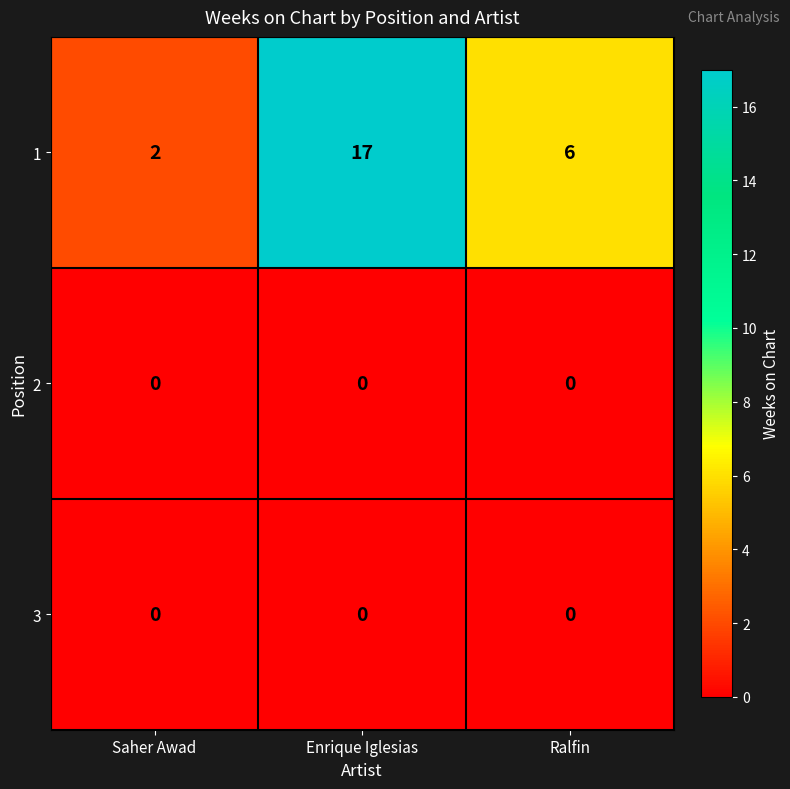

Read the 1 value at Enrique Iglesias, to the nearest 10.

20